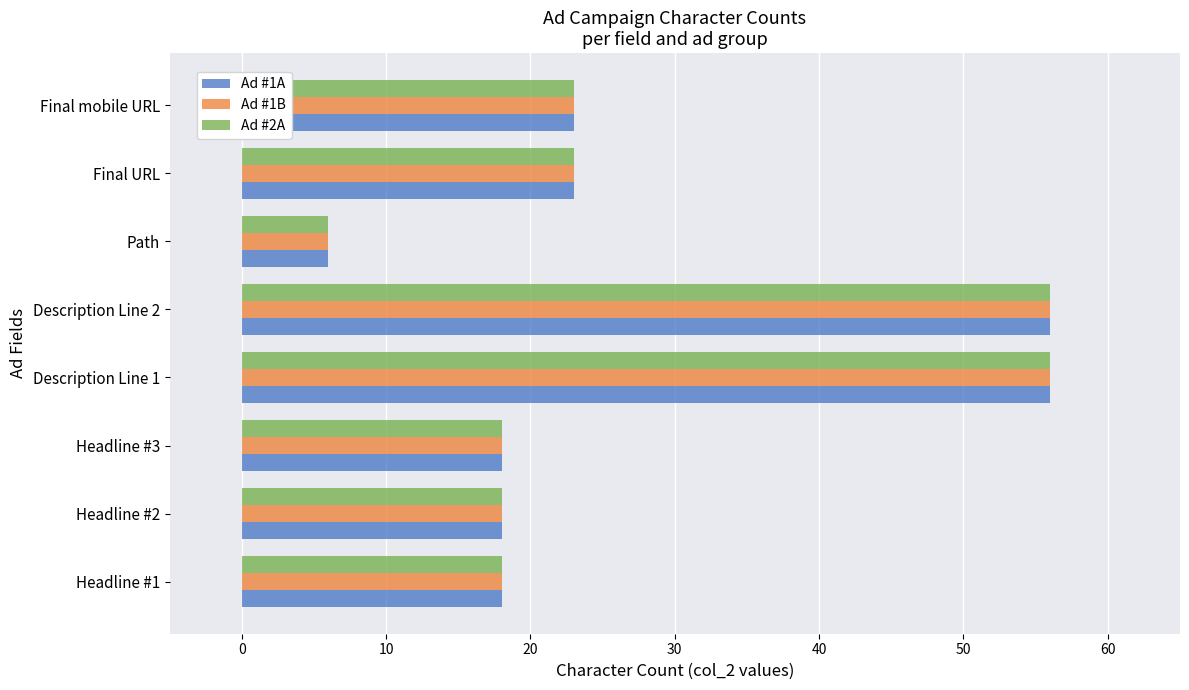

What are all the series names shown in the legend?

Ad #1A, Ad #1B, Ad #2A